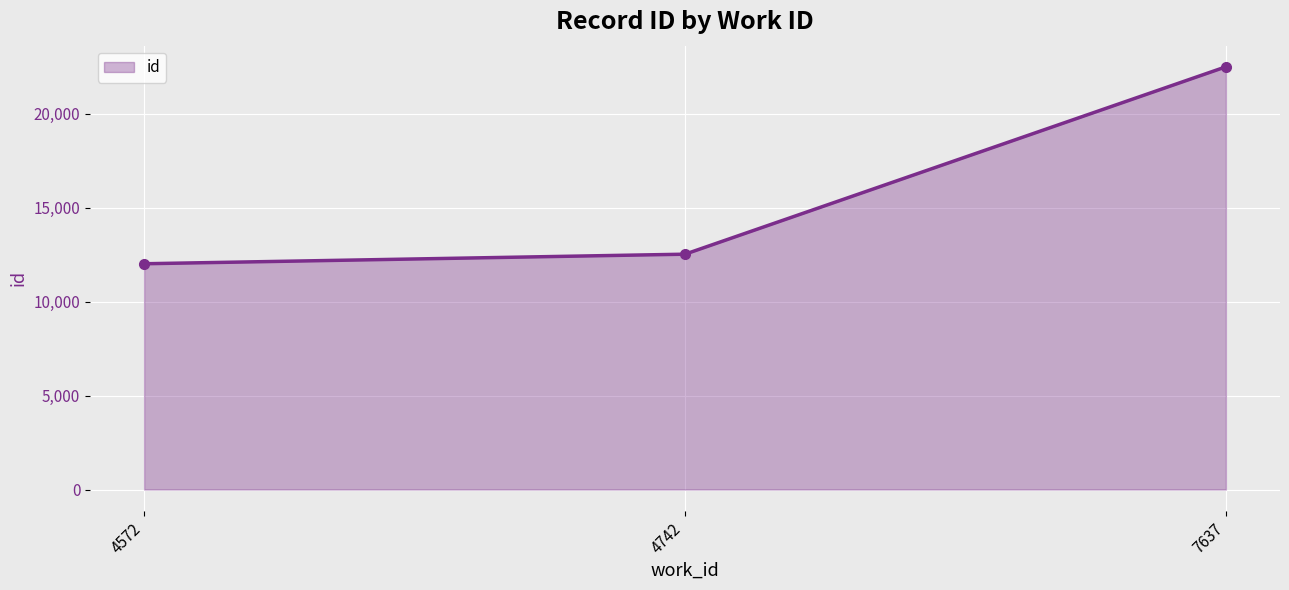

The chart shows a value of 22500 at 7637. True or false?

True